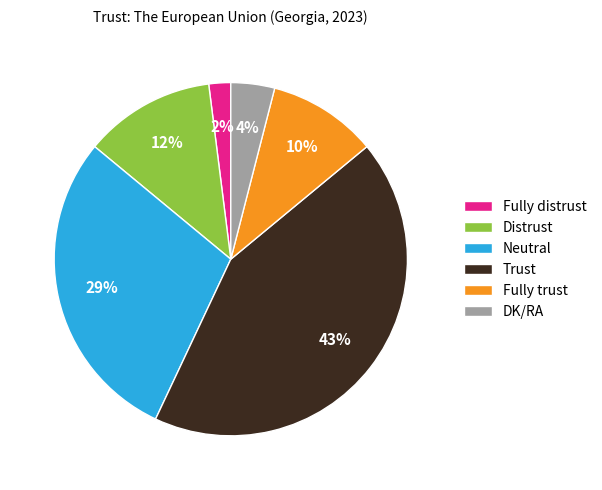

To the nearest percent, what is the difference between the Trust and Fully trust slice percentages?

33%